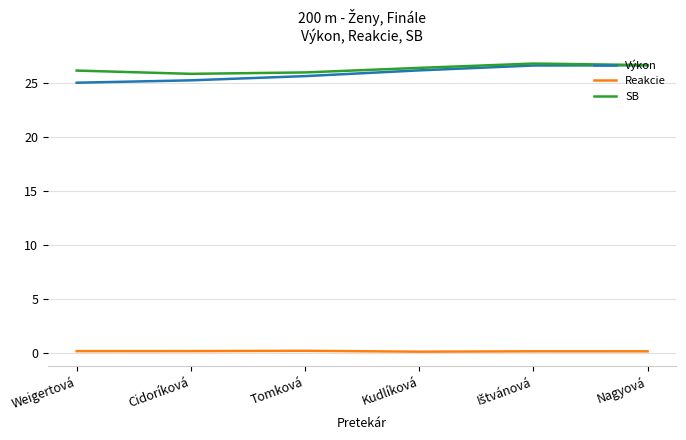

What is the greatest value displayed?

26.8